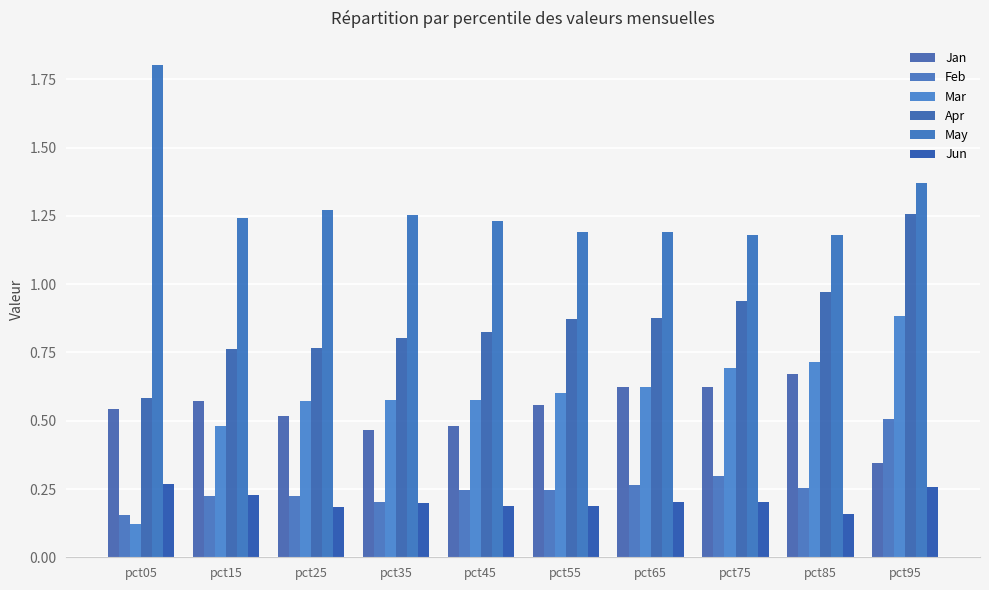

Reading left to right, list all the values displayed in this chart.

Jan: pct05=0.5	pct15=0.6	pct25=0.5	pct35=0.5	pct45=0.5	pct55=0.6	pct65=0.6	pct75=0.6	pct85=0.7	pct95=0.3
Feb: pct05=0.2	pct15=0.2	pct25=0.2	pct35=0.2	pct45=0.2	pct55=0.2	pct65=0.3	pct75=0.3	pct85=0.3	pct95=0.5
Mar: pct05=0.1	pct15=0.5	pct25=0.6	pct35=0.6	pct45=0.6	pct55=0.6	pct65=0.6	pct75=0.7	pct85=0.7	pct95=0.9
Apr: pct05=0.6	pct15=0.8	pct25=0.8	pct35=0.8	pct45=0.8	pct55=0.9	pct65=0.9	pct75=0.9	pct85=1.0	pct95=1.3
May: pct05=1.8	pct15=1.2	pct25=1.3	pct35=1.3	pct45=1.2	pct55=1.2	pct65=1.2	pct75=1.2	pct85=1.2	pct95=1.4
Jun: pct05=0.3	pct15=0.2	pct25=0.2	pct35=0.2	pct45=0.2	pct55=0.2	pct65=0.2	pct75=0.2	pct85=0.2	pct95=0.3